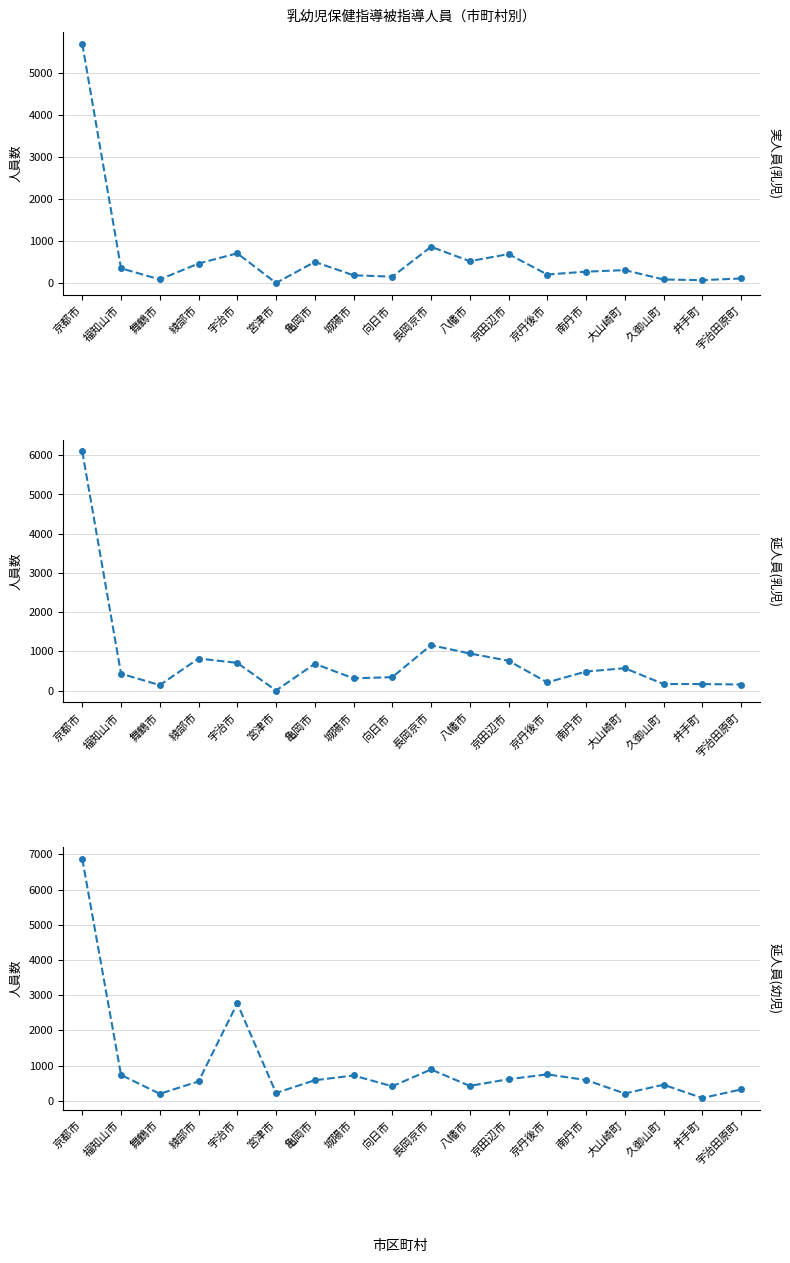

Reading left to right, extract all data points from this chart.

実人員(乳児): 京都市=5679	福知山市=349	舞鶴市=84	綾部市=462	宇治市=705	宮津市=0	亀岡市=500	城陽市=183	向日市=150	長岡京市=860	八幡市=518	京田辺市=686	京丹後市=201	南丹市=269	大山崎町=305	久御山町=83	井手町=67	宇治田原町=107
延人員(乳児): 京都市=6095	福知山市=429	舞鶴市=138	綾部市=815	宇治市=705	宮津市=0	亀岡市=681	城陽市=310	向日市=341	長岡京市=1156	八幡市=944	京田辺市=759	京丹後市=207	南丹市=483	大山崎町=569	久御山町=165	井手町=164	宇治田原町=153
延人員(幼児): 京都市=6867	福知山市=734	舞鶴市=197	綾部市=549	宇治市=2766	宮津市=221	亀岡市=583	城陽市=718	向日市=411	長岡京市=889	八幡市=422	京田辺市=613	京丹後市=749	南丹市=589	大山崎町=206	久御山町=456	井手町=77	宇治田原町=320